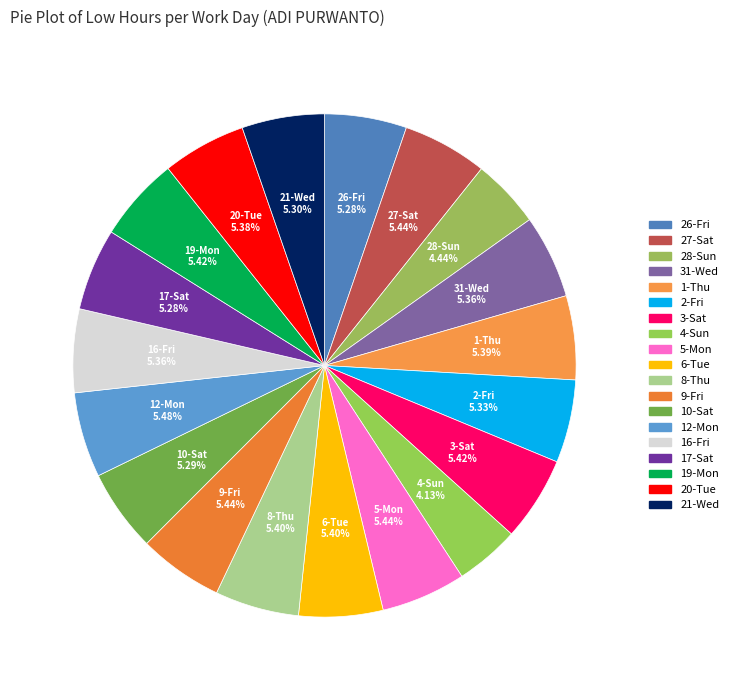

What portion of the pie excludes 28-Sun?

95.6%